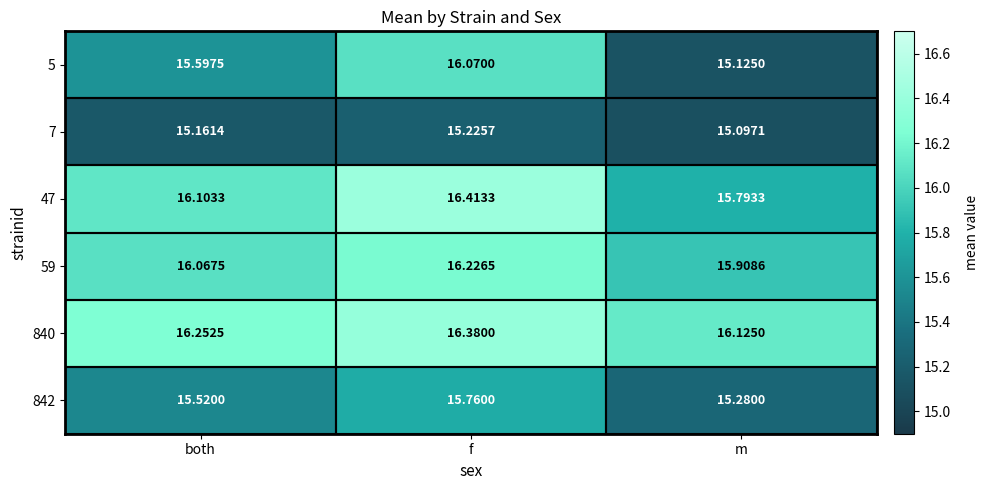

At which label is 842 closest to 15?

m